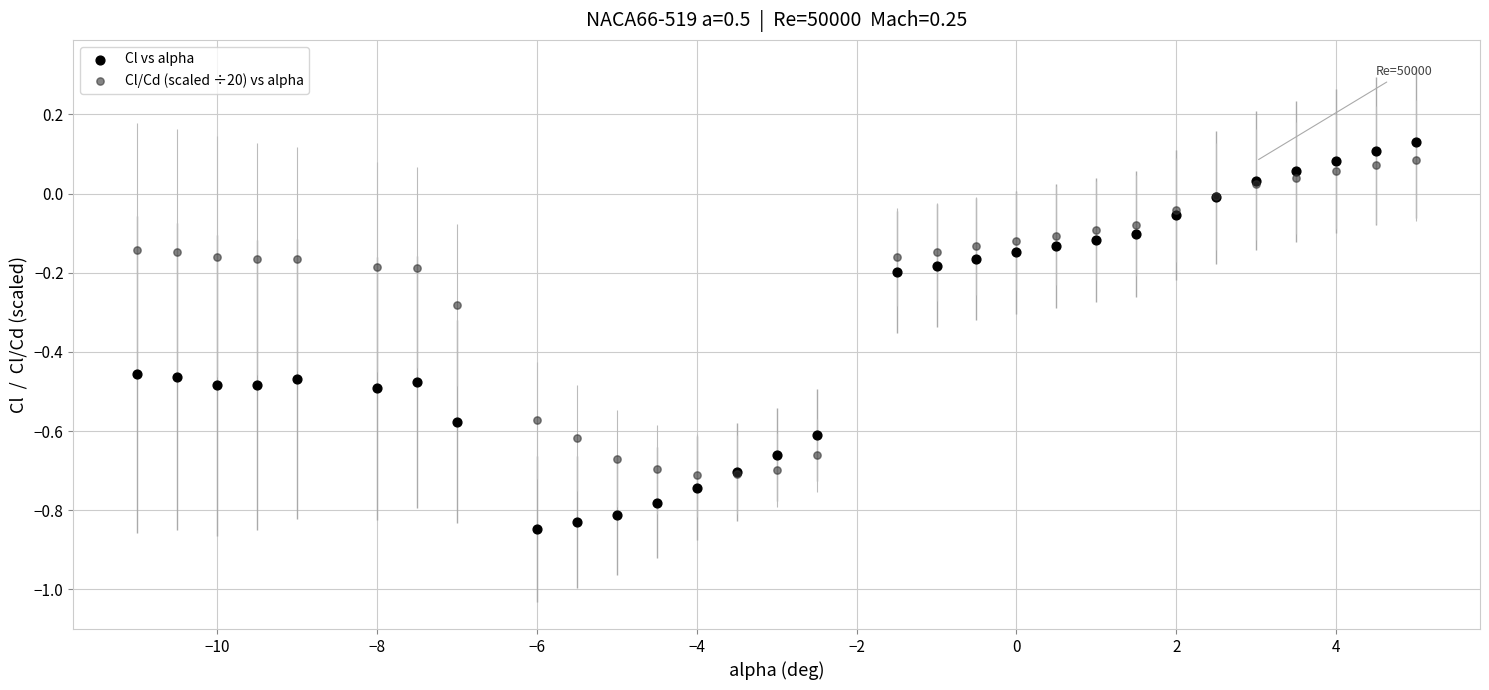

Which series has the widest spread of Y values?

Cl vs alpha